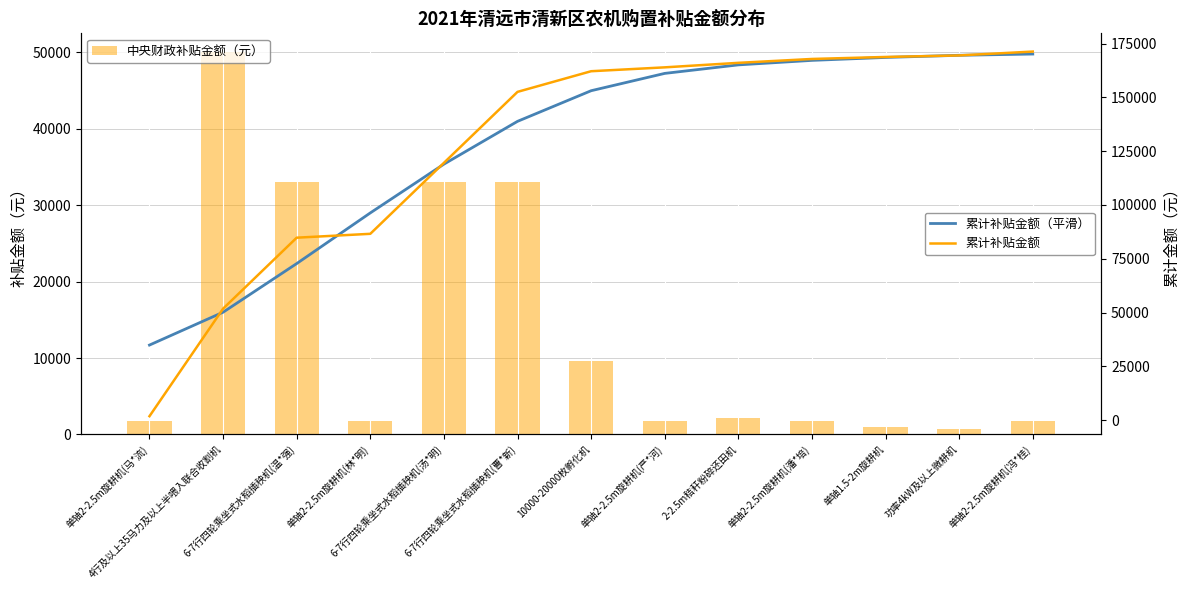

What is the difference between the maximum and minimum values in the 中央财政补贴金额（元） series?

49290